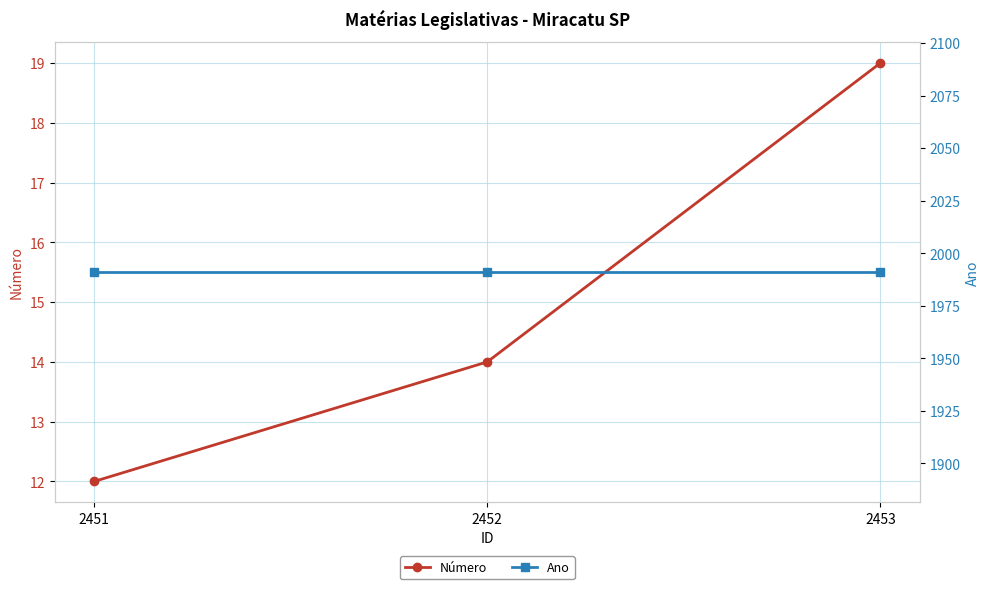

Where is Número nearest to the value 15?

2452